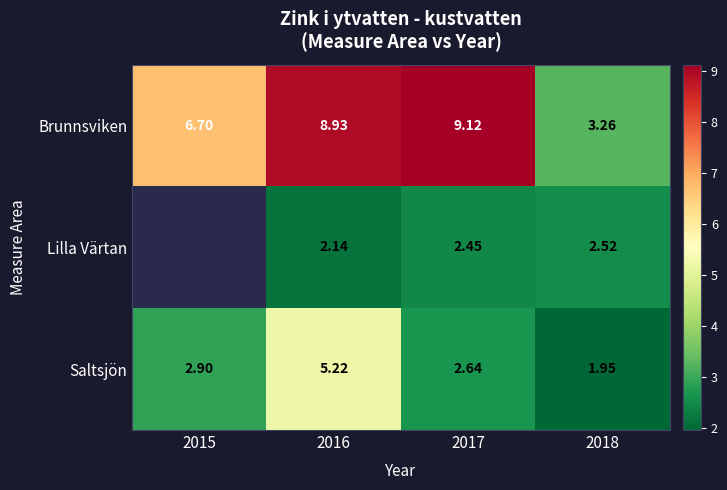

How many data points does each series have?

4